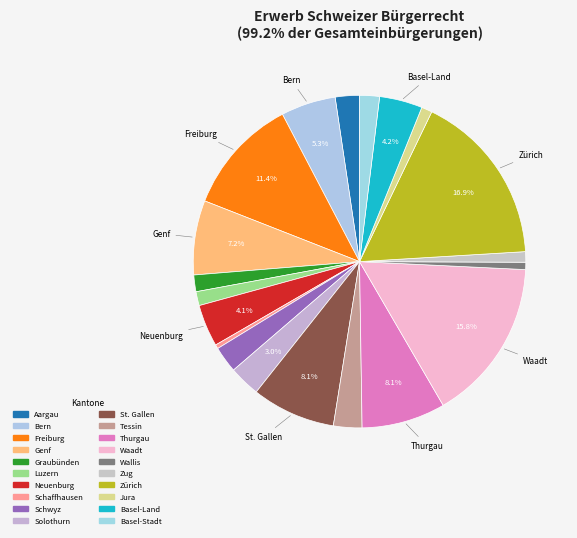

Combined, what portion of the pie is Graubünden and Schwyz?

4.2%